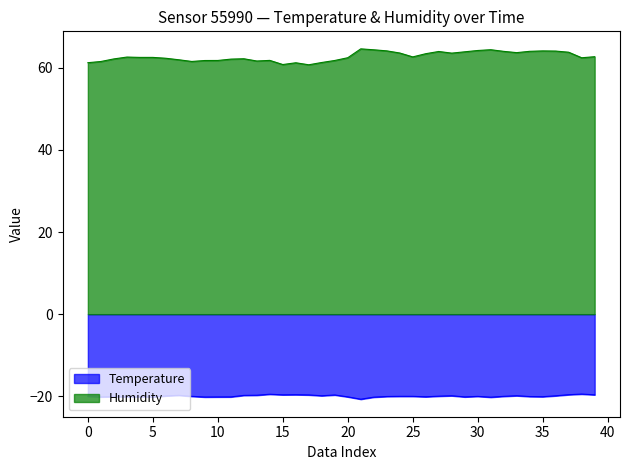

Rank the series by their average value, from lowest to highest.

Temperature, Humidity